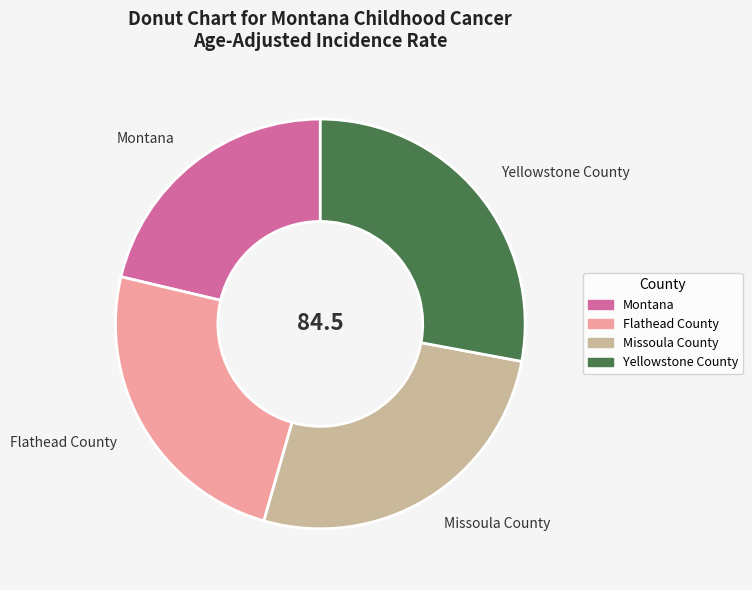

Is the sum of Montana and Yellowstone County greater than half?

No